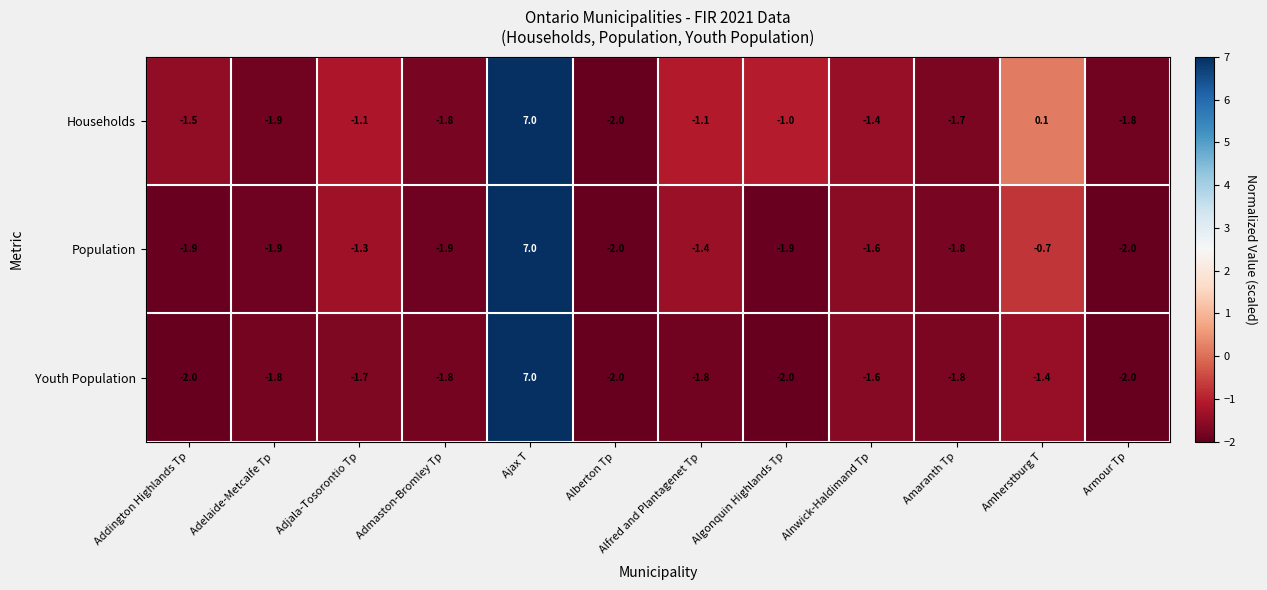

The Households series shows 3.1 at Ajax T. True or false?

False